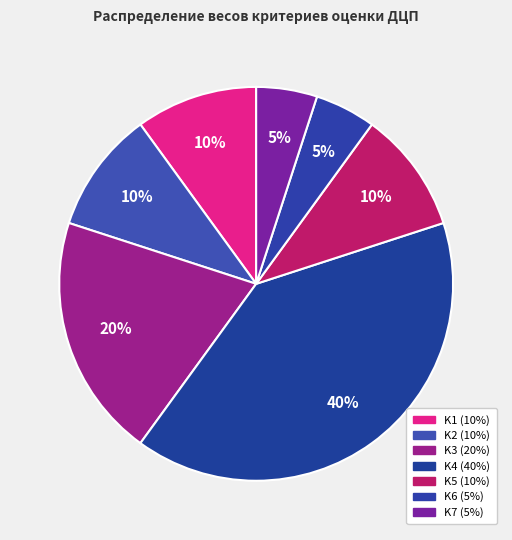

To the nearest percent, what portion does K1 represent?

10%